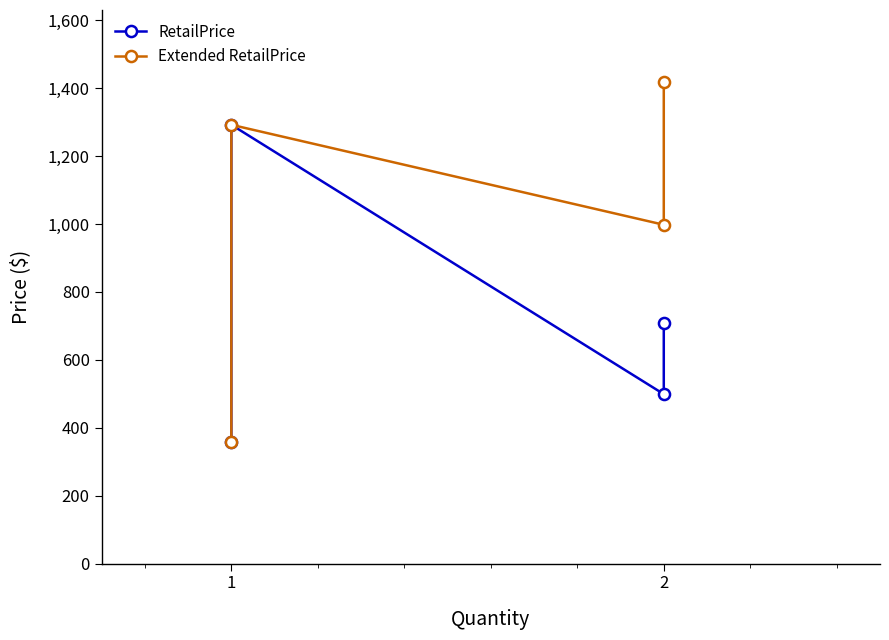

What value does the Extended RetailPrice series have at 1?

359.0